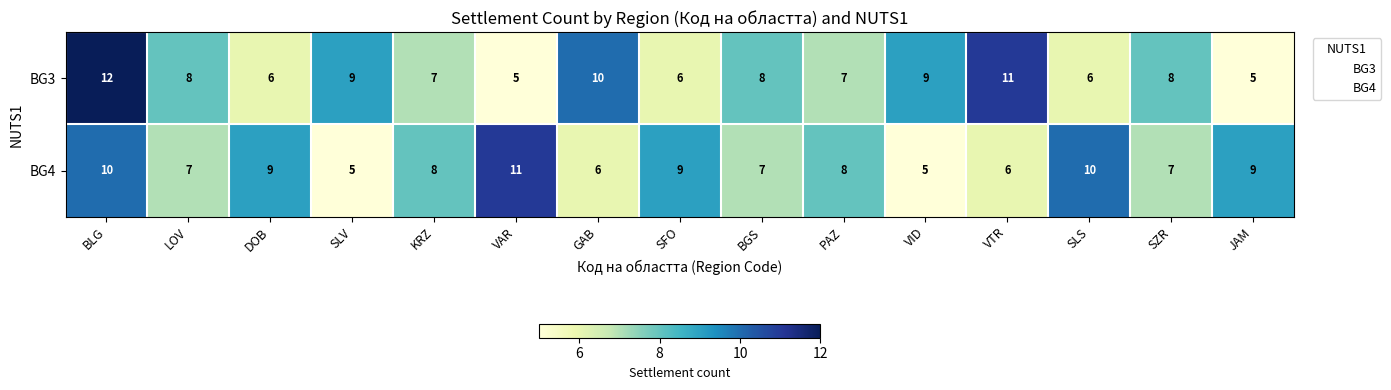

Reading right to left, transcribe all the data shown in this chart.

BG3: JAM=5	SZR=8	SLS=6	VTR=11	VID=9	PAZ=7	BGS=8	SFO=6	GAB=10	VAR=5	KRZ=7	SLV=9	DOB=6	LOV=8	BLG=12
BG4: JAM=9	SZR=7	SLS=10	VTR=6	VID=5	PAZ=8	BGS=7	SFO=9	GAB=6	VAR=11	KRZ=8	SLV=5	DOB=9	LOV=7	BLG=10